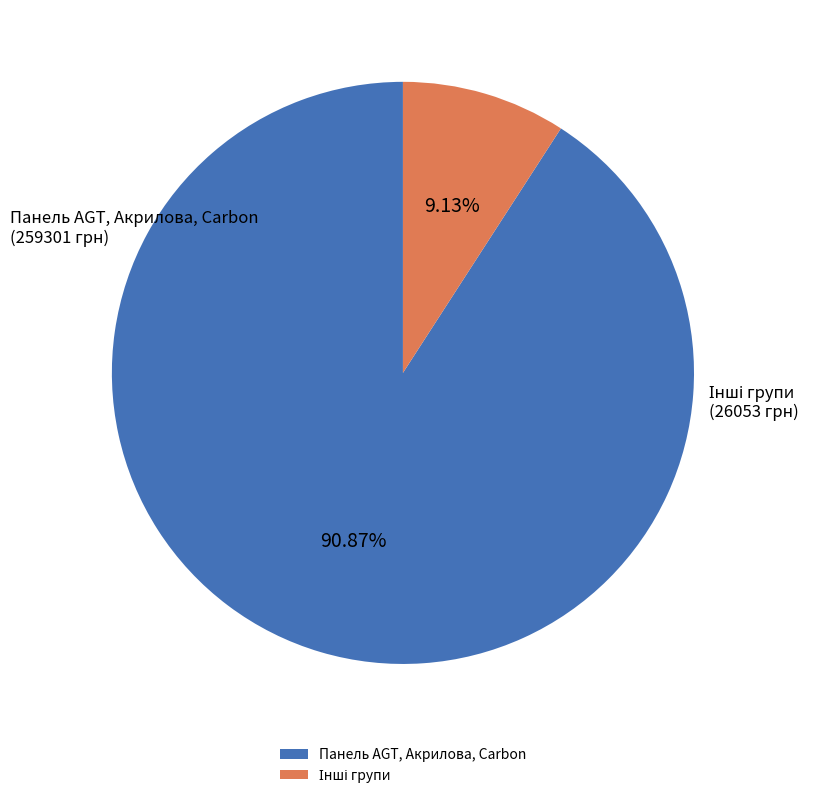

Is there a majority slice in this chart?

Yes